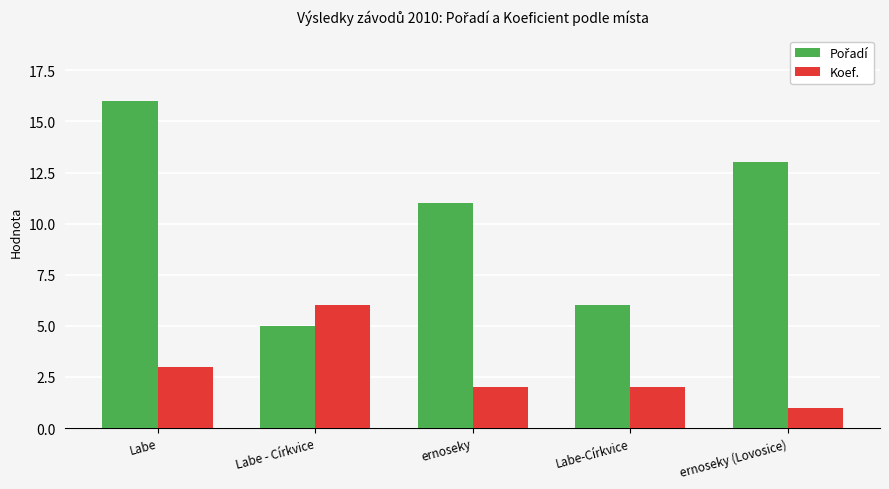

How many groups of bars are there?

5